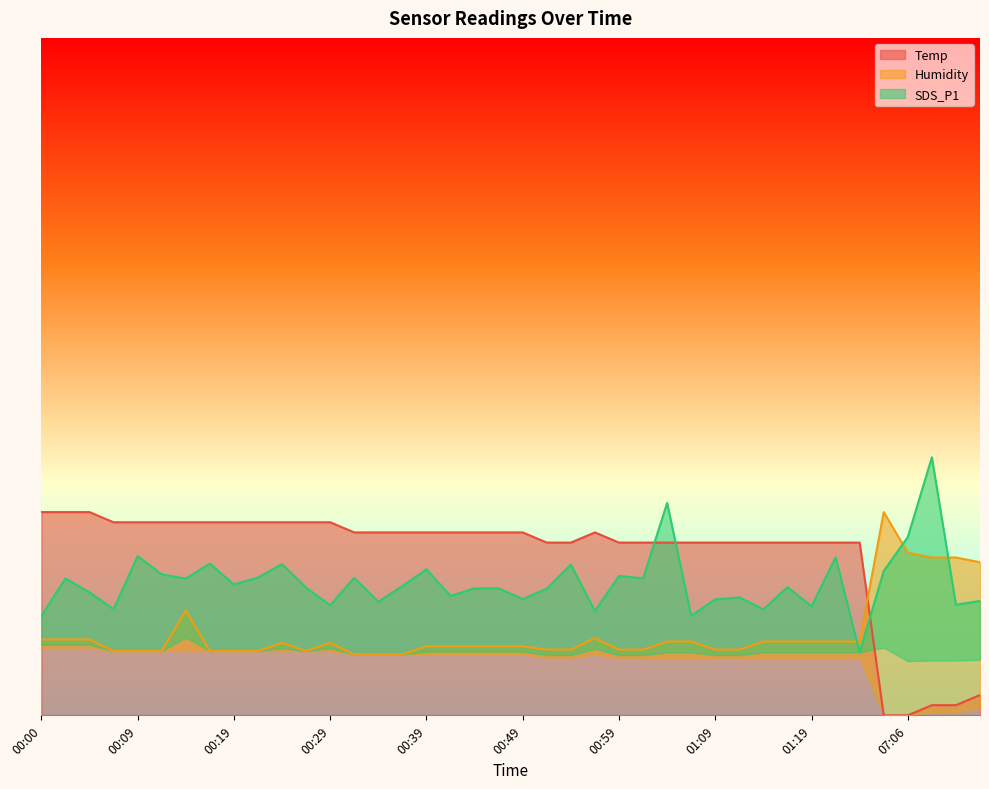

At which category is the sum across all series the highest?

01:04